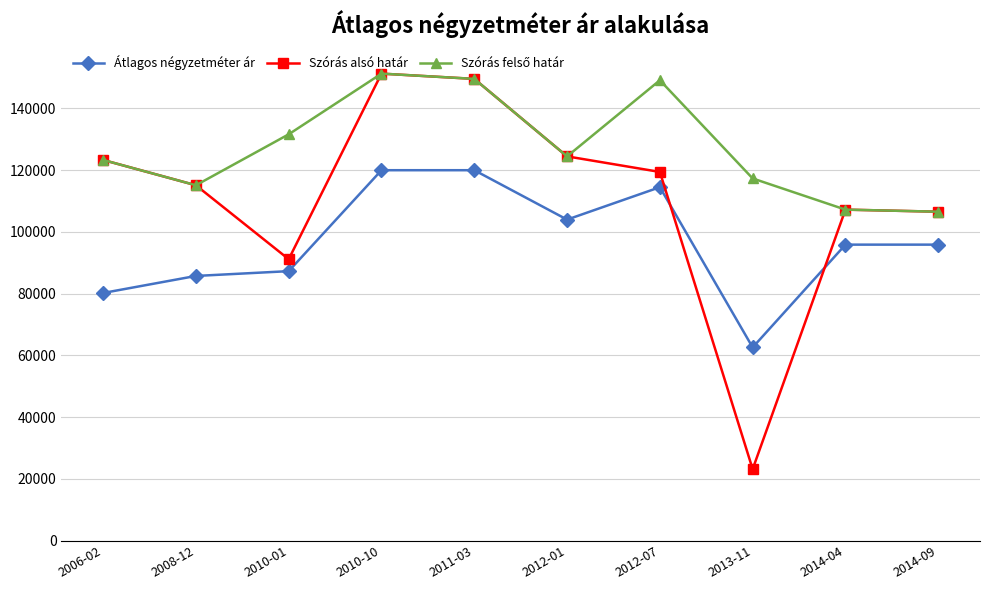

Which series changed the most between 2006-02 and 2012-07?

Átlagos négyzetméter ár